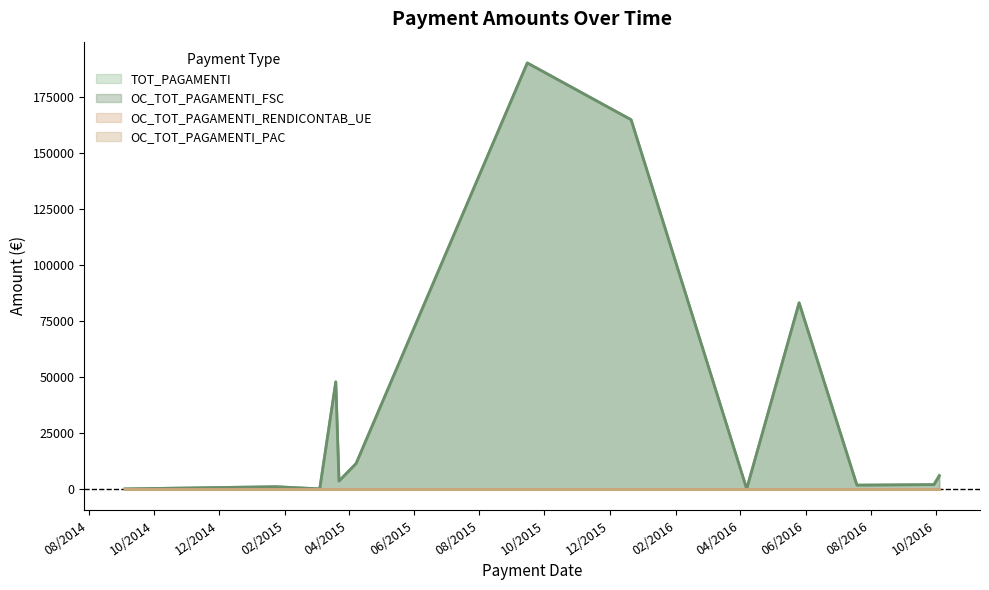

What is the difference between the maximum and second lowest values in the TOT_PAGAMENTI series?

190272.6